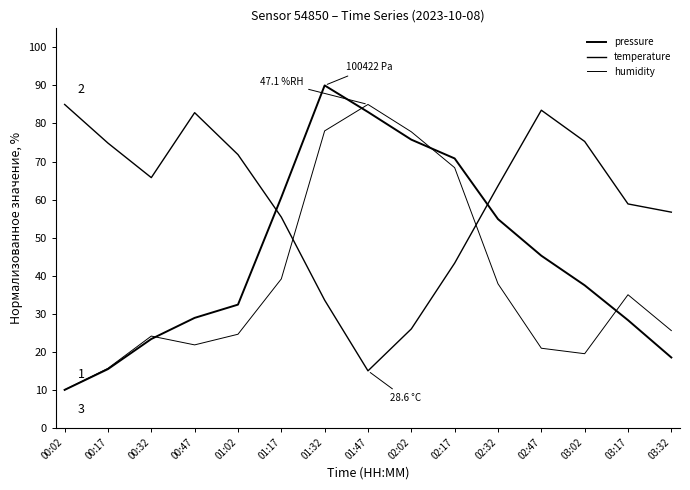

Does the chart display data point markers on the line(s)?

No